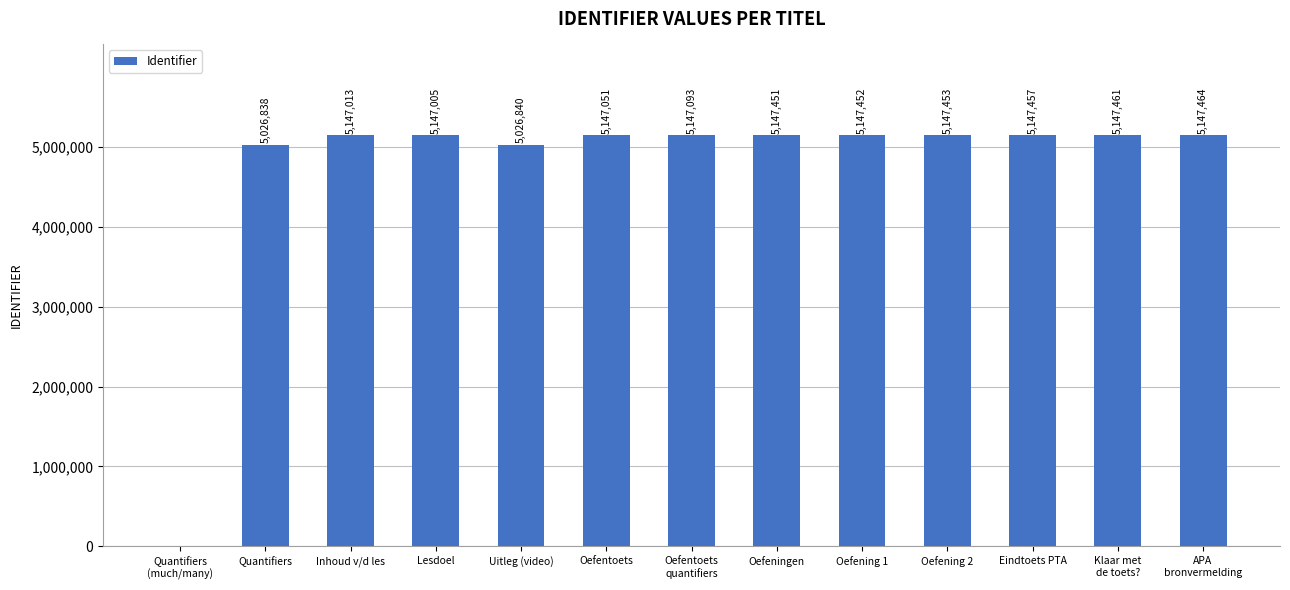

What is the maximum value shown in the chart?

5147464